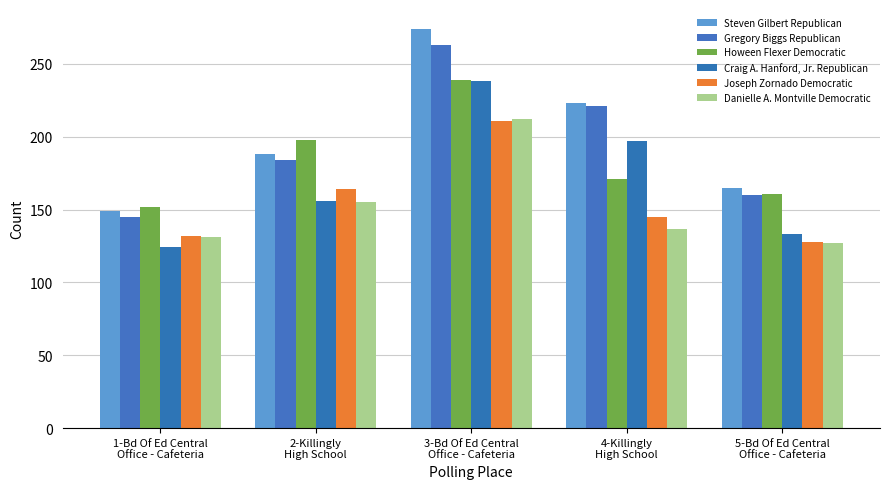

At which category is the sum across all series the highest?

3-Bd Of Ed Central
Office - Cafeteria